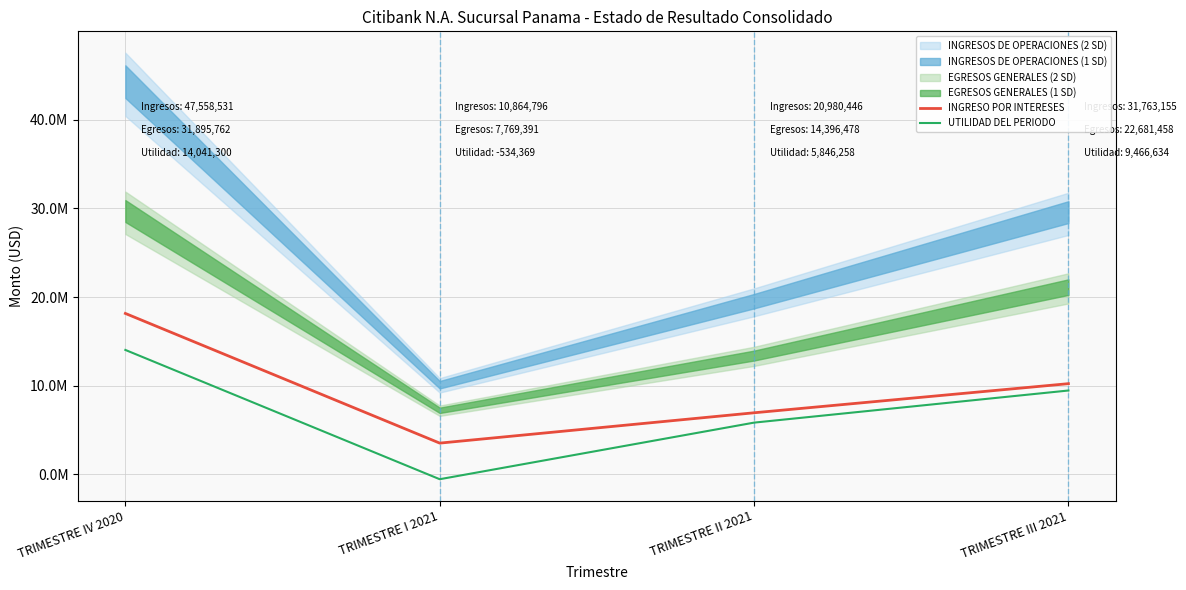

What is the spread (max minus min) of values at TRIMESTRE III 2021?

771908.4